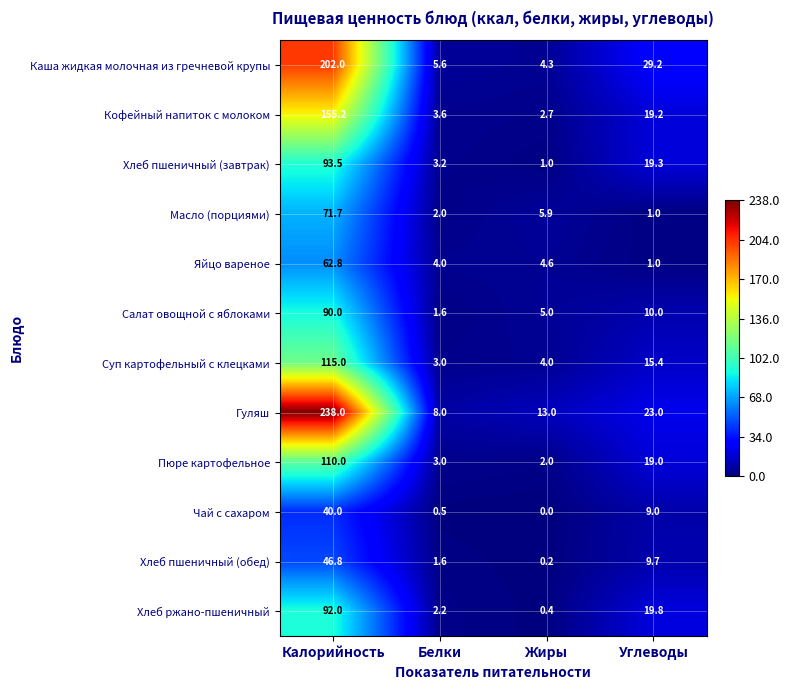

At which label does Гуляш reach its minimum?

Белки